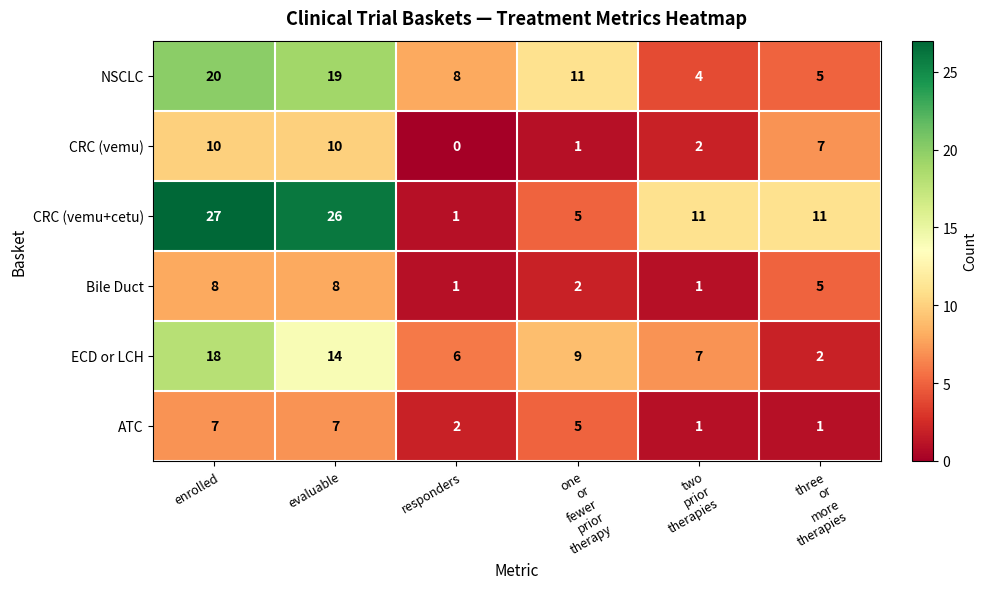

How many CRC (vemu) values are between 1 and 10?

5